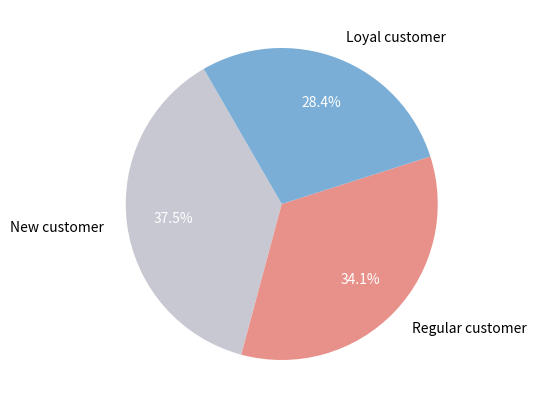

Rank the categories by value from highest to lowest.

New customer, Regular customer, Loyal customer